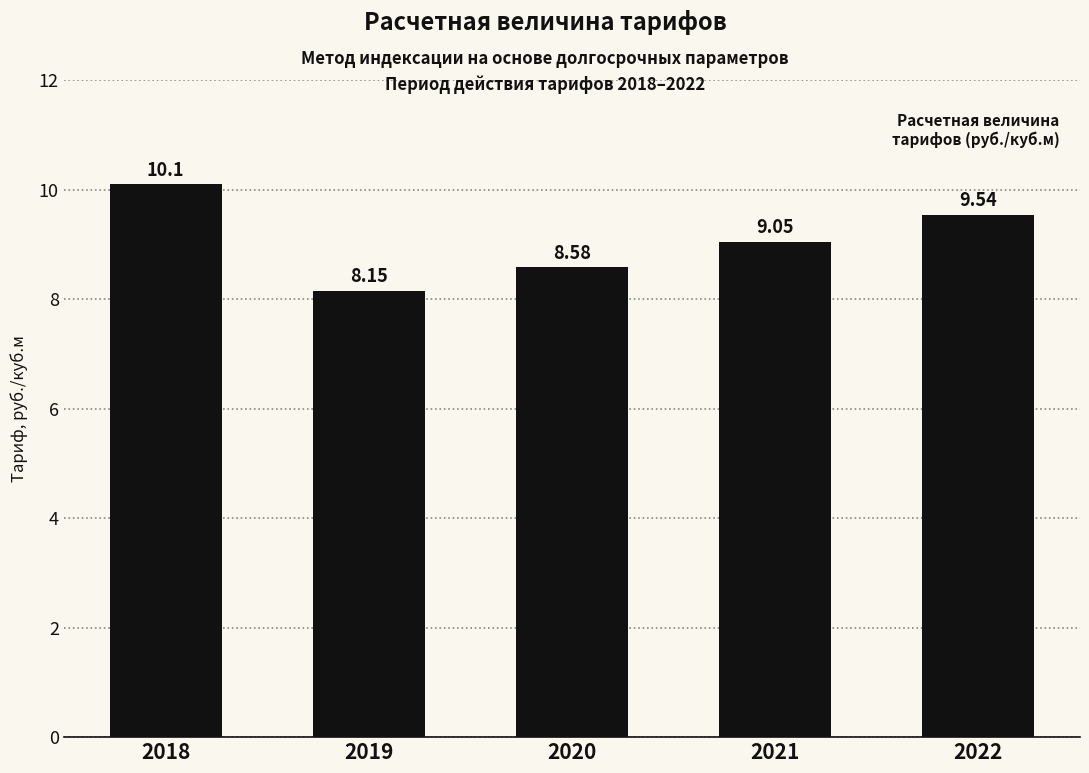

List the labels in order of value, smallest first.

2019, 2020, 2021, 2022, 2018